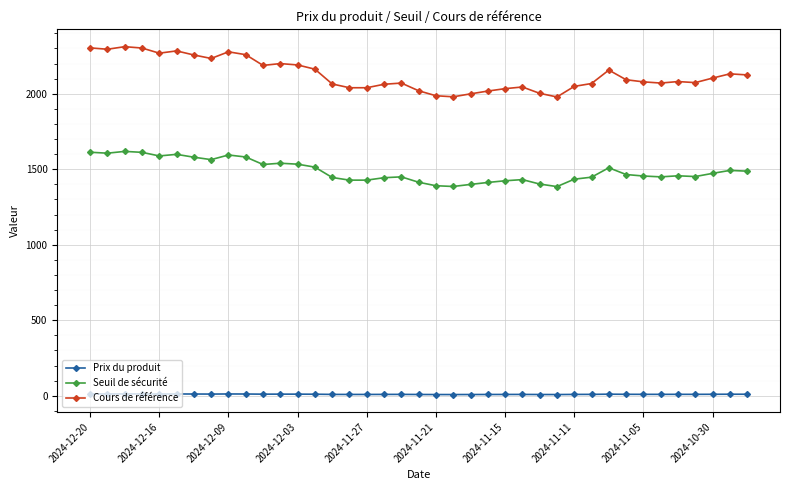

True or false: Seuil de sécurité and Cours de référence intersect in this chart.

False